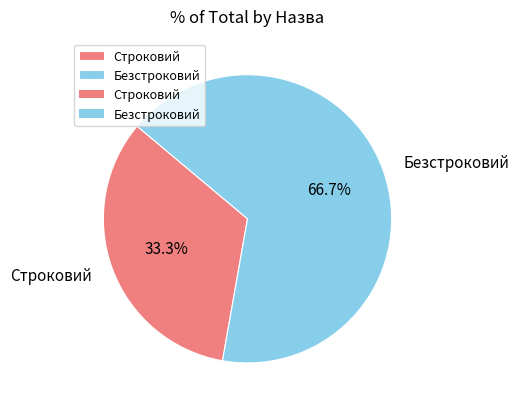

Count the number of slices in the pie.

2